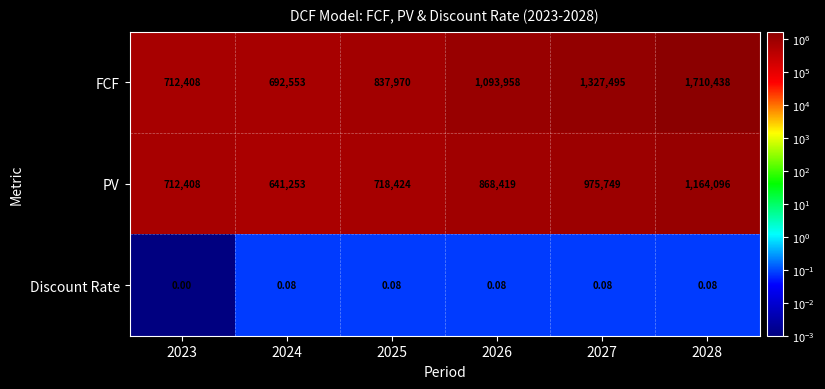

Rank the series by their average value, from lowest to highest.

Discount Rate, PV, FCF